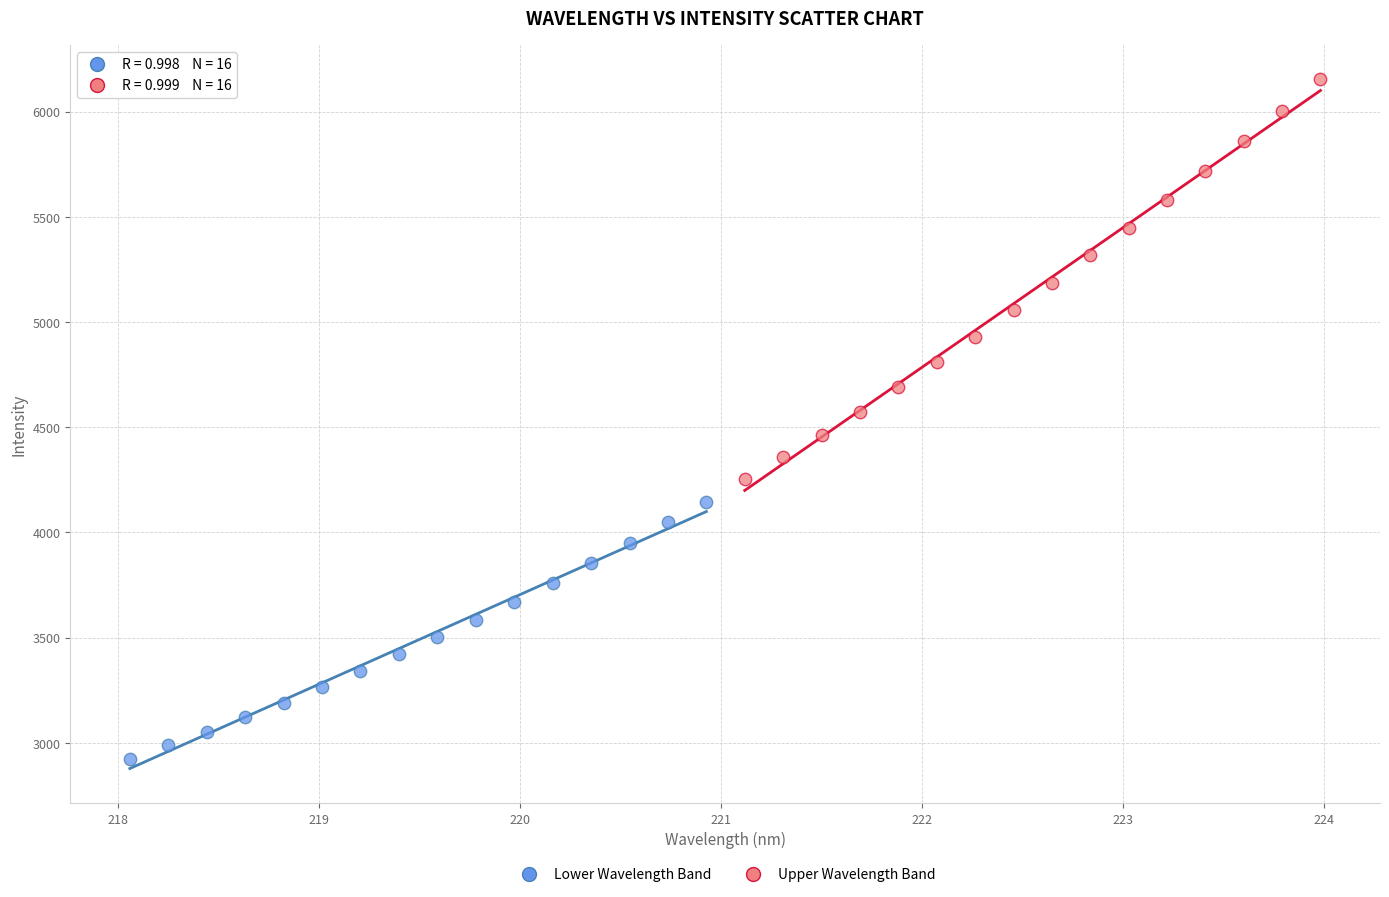

Which series contains the lowest Y value?

Lower Wavelength Band